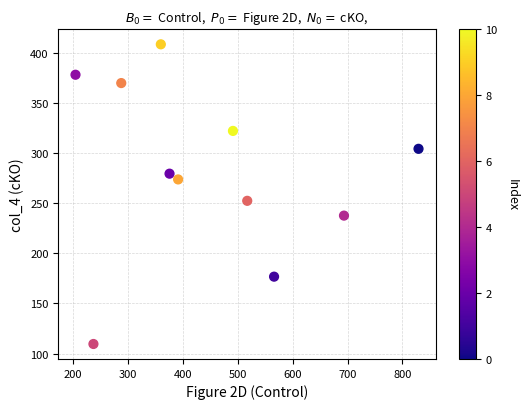

What is the average X value?

450.3